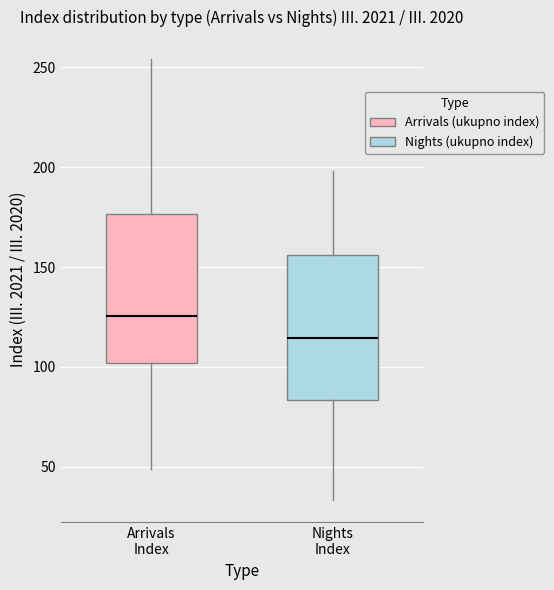

Where does the upper whisker of the box for Nights Index end on the y-axis? The values are not printed on the chart, so give them approximately, as read against the axis.

200